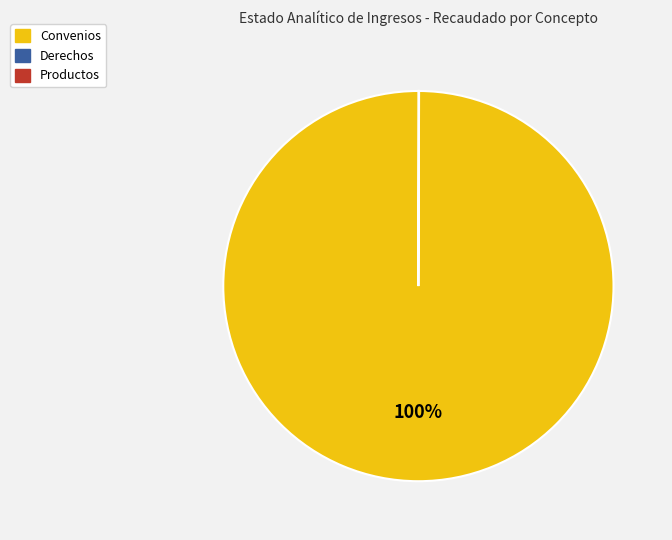

Is there any slice that represents more than half of the pie?

Yes